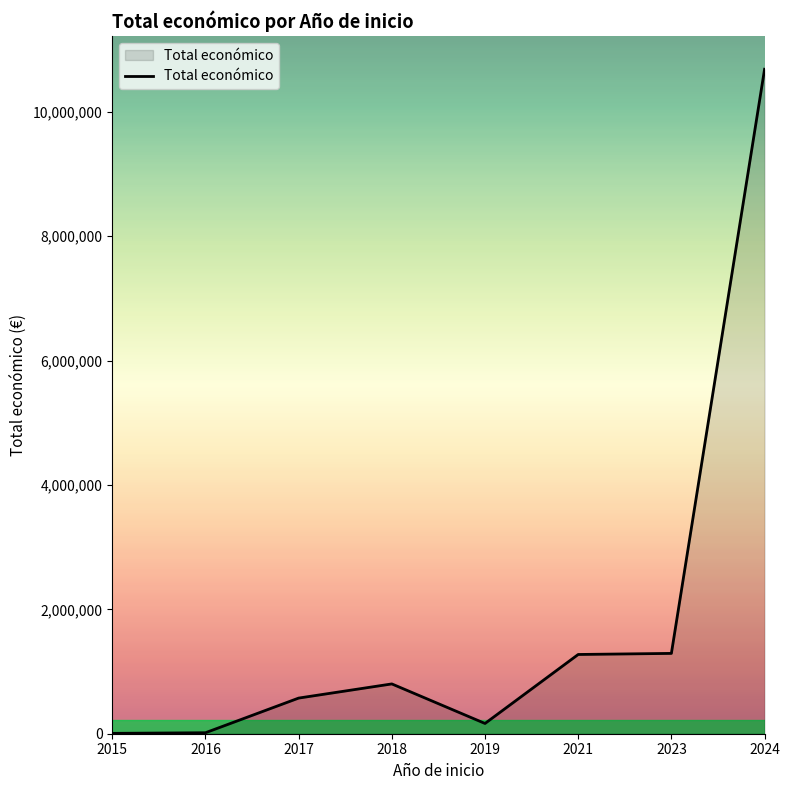

Approximately how many times larger is the value at 2024 compared to 2021?

8.4